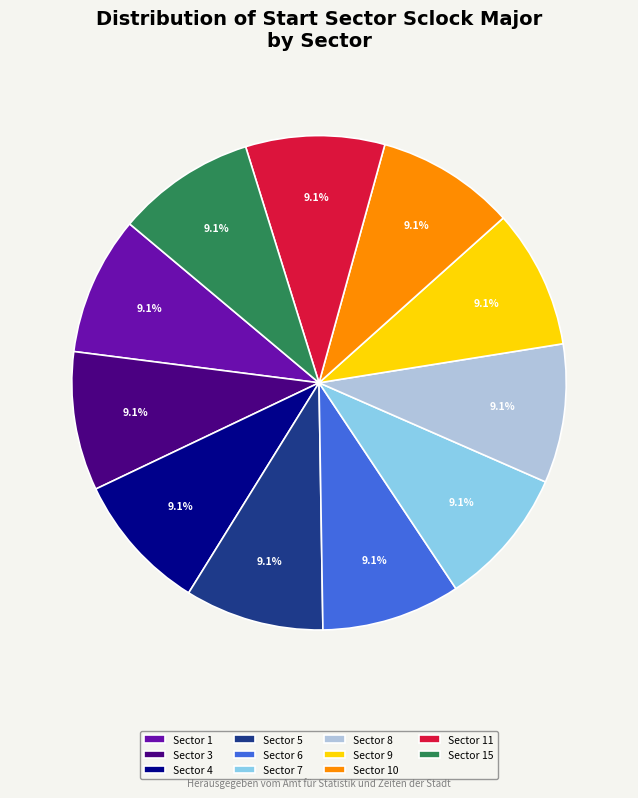

Does Sector 6 account for over 50% of the chart?

No